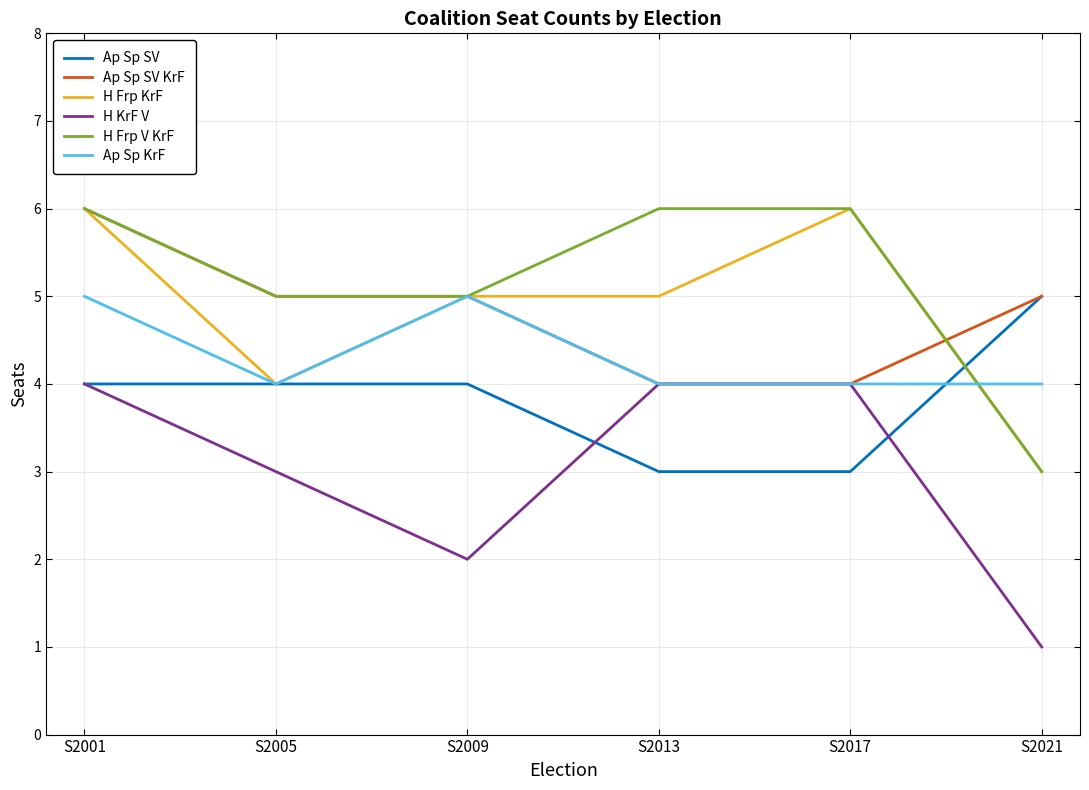

The Ap Sp SV series shows 4 at S2001. True or false?

True